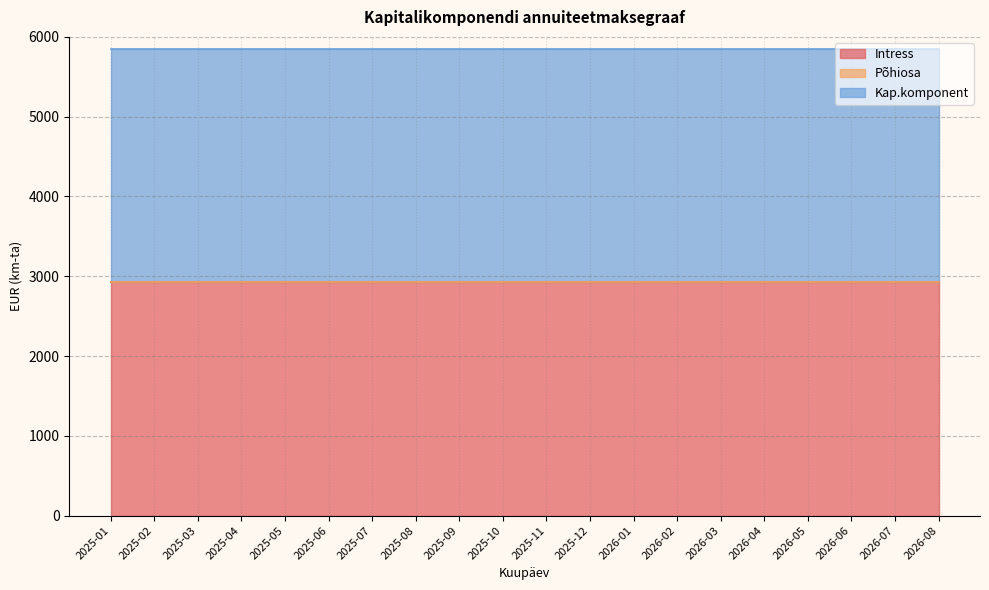

True or false: Intress has more than 1 points higher than both neighbors.

False